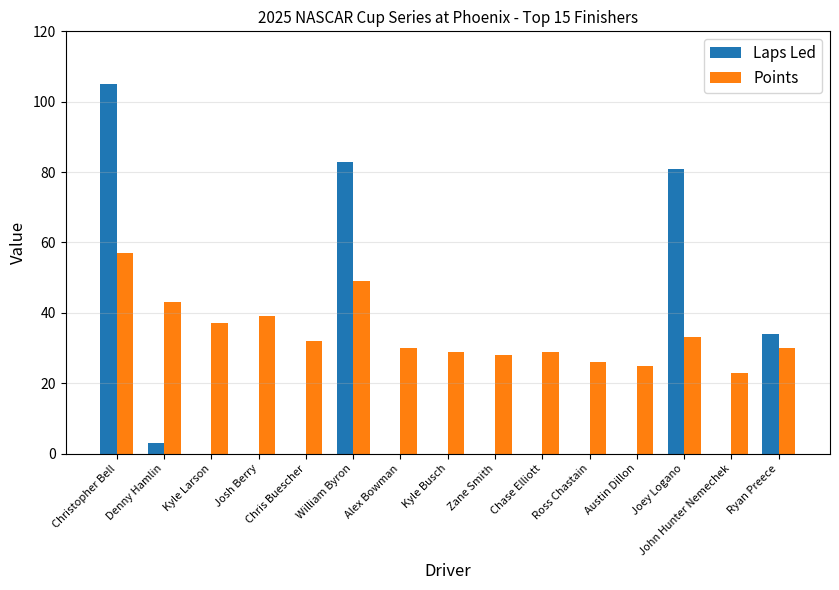

At which category is the sum across all series the highest?

Christopher Bell